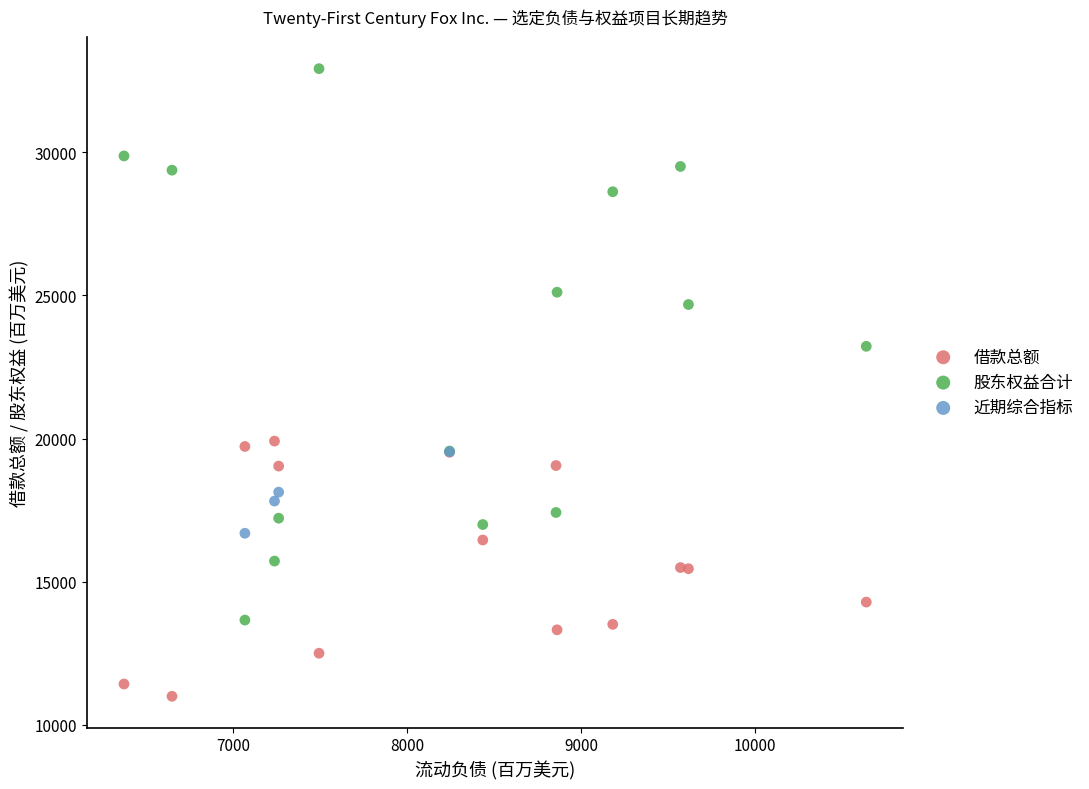

Which series contains the highest Y value?

股东权益合计